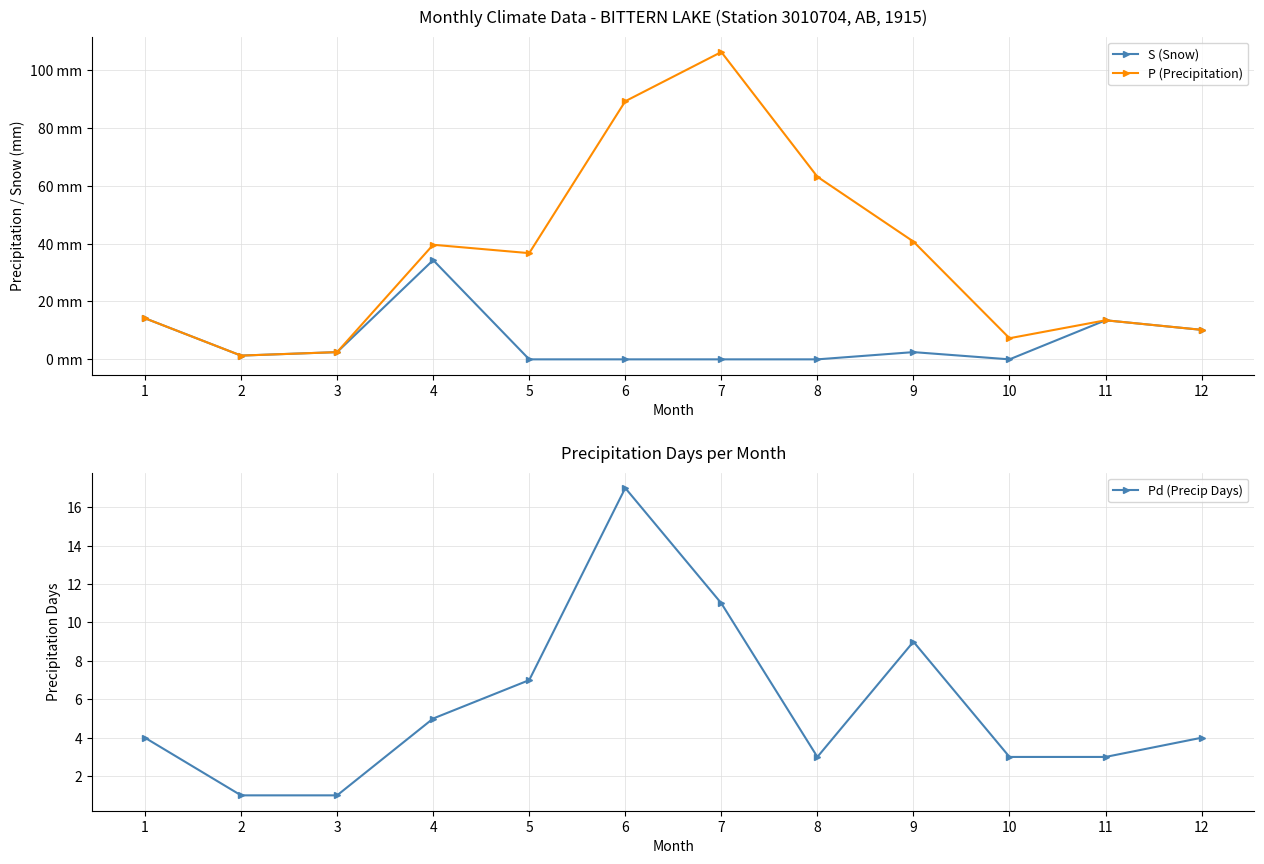

Count the number of data series in this chart.

3